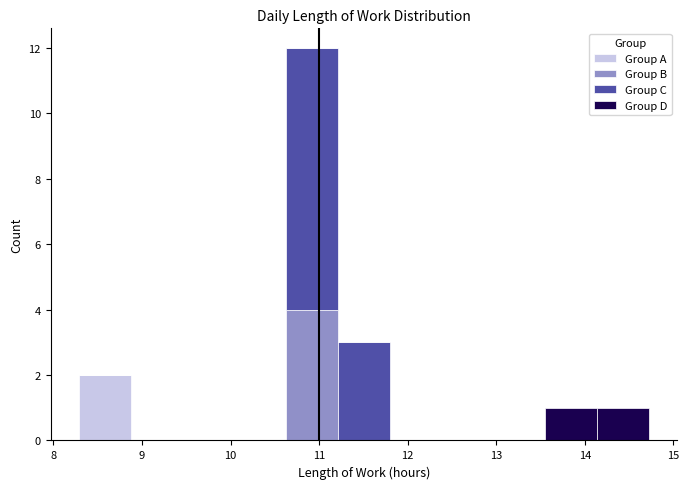

What is the total height of the stacked bar covering 14.1 to 14.7 on the x-axis? Neither the bar edges nor the heights are printed on the chart, so give them approximately, as read against the axes.

1